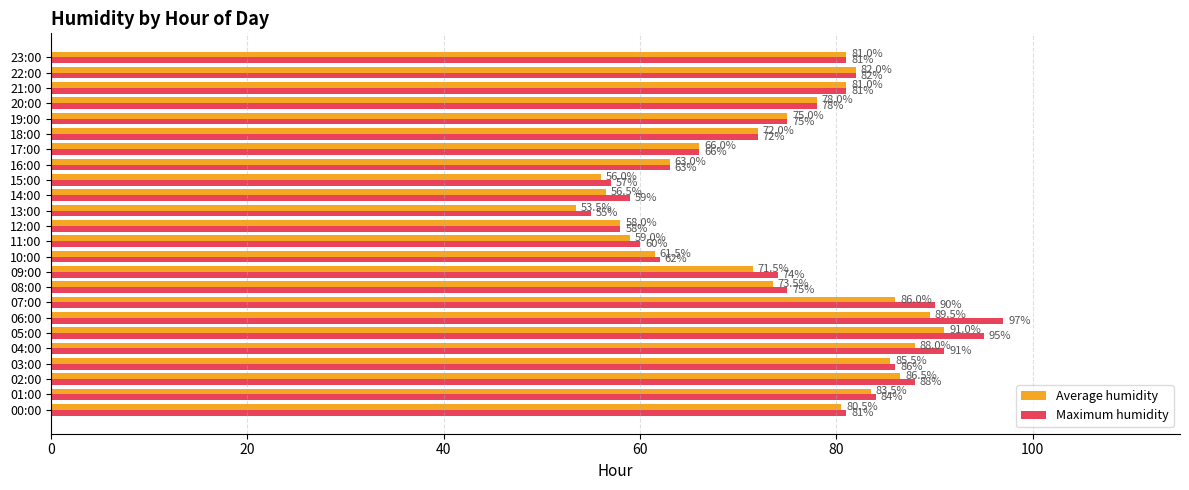

At which label does Maximum humidity reach its minimum?

13:00